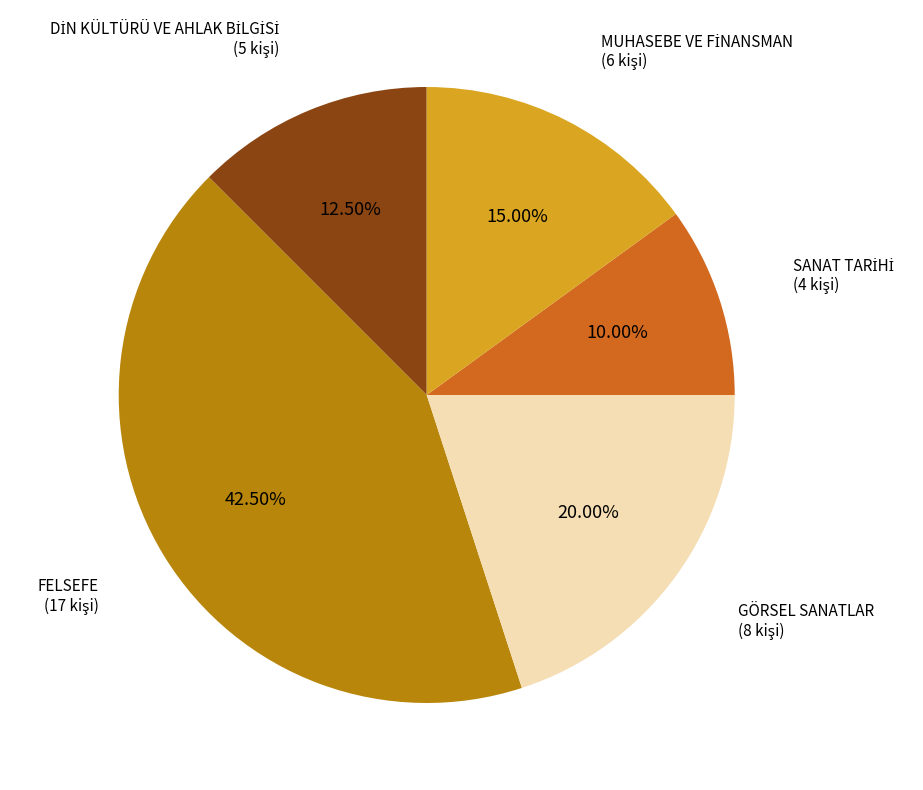

Is there a majority slice in this chart?

No